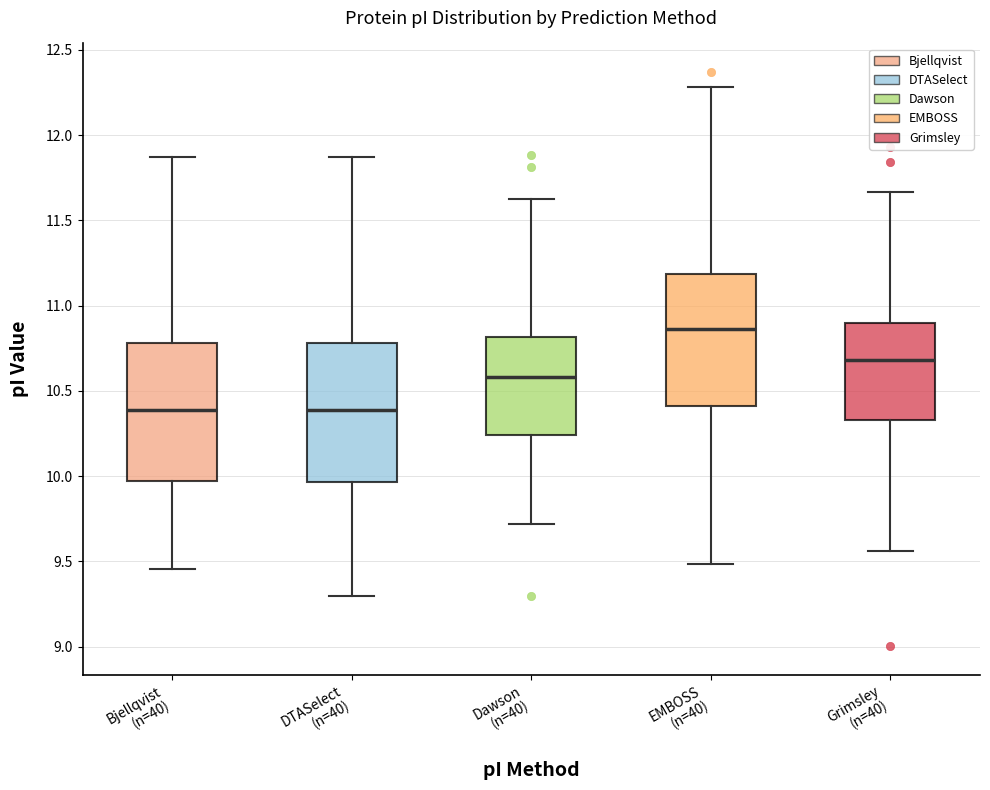

Reading left to right, transcribe this box plot: for each box, give where its median line is, the range the box spans, and where its two whiskers end, as read against the y-axis. The values are not printed on the chart, so give them approximately, as read against the axis.

Bjellqvist (n=40): median 10.40, box 9.95 to 10.80, whiskers 9.45 to 11.85
DTASelect (n=40): median 10.40, box 9.95 to 10.80, whiskers 9.30 to 11.85
Dawson (n=40): median 10.60, box 10.25 to 10.80, whiskers 9.70 to 11.60
EMBOSS (n=40): median 10.85, box 10.40 to 11.20, whiskers 9.50 to 12.30
Grimsley (n=40): median 10.70, box 10.35 to 10.90, whiskers 9.55 to 11.65